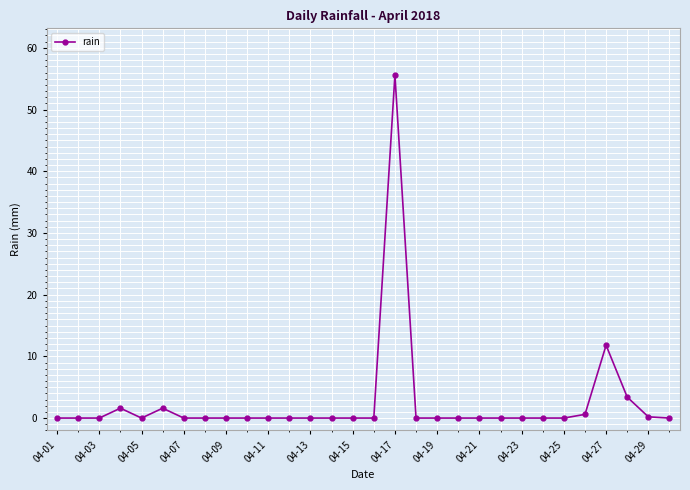

What is the difference between the second highest and minimum values?

11.8